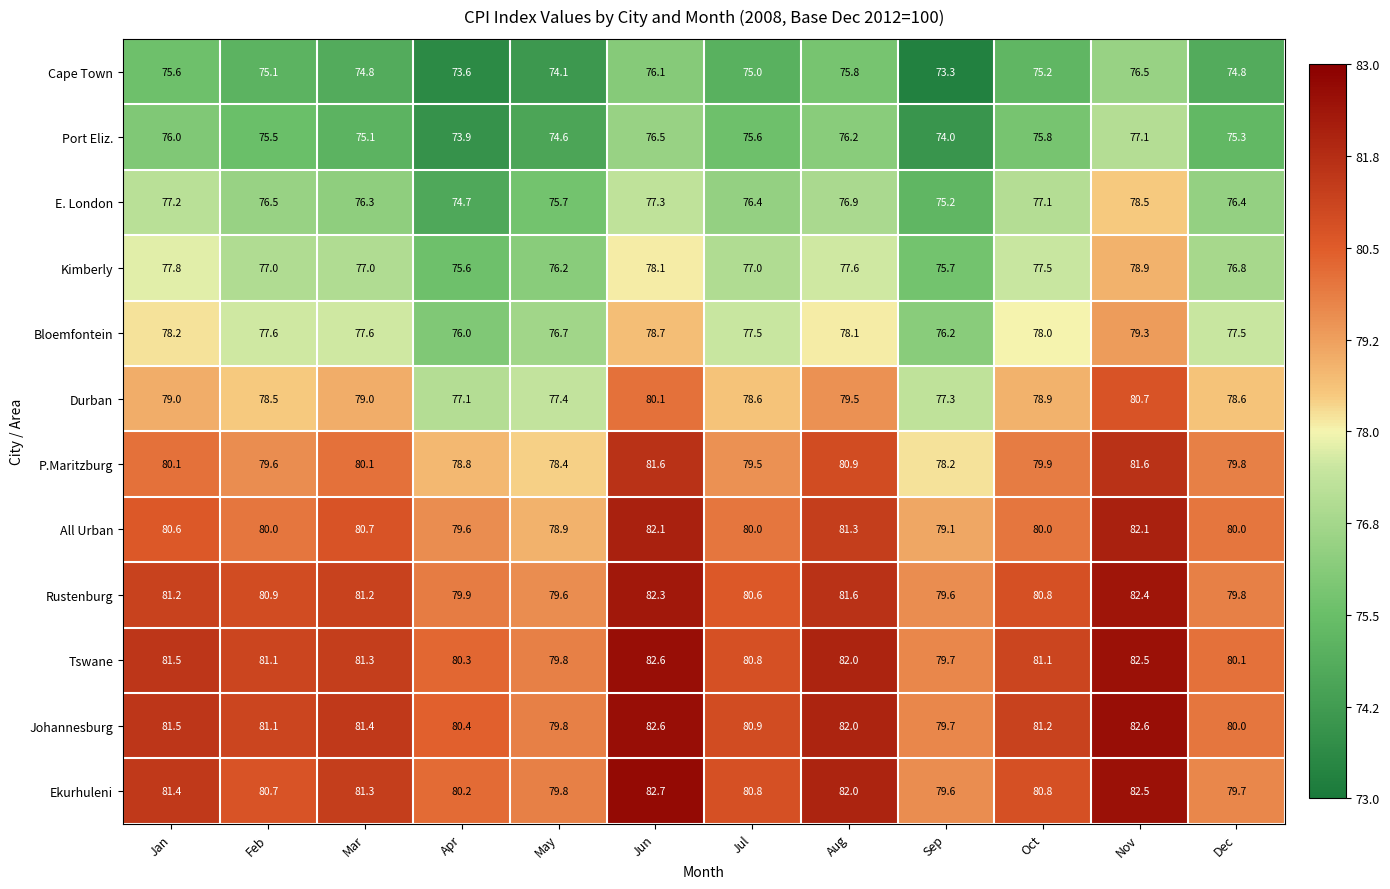

The Johannesburg series shows 53.1 at May. True or false?

False